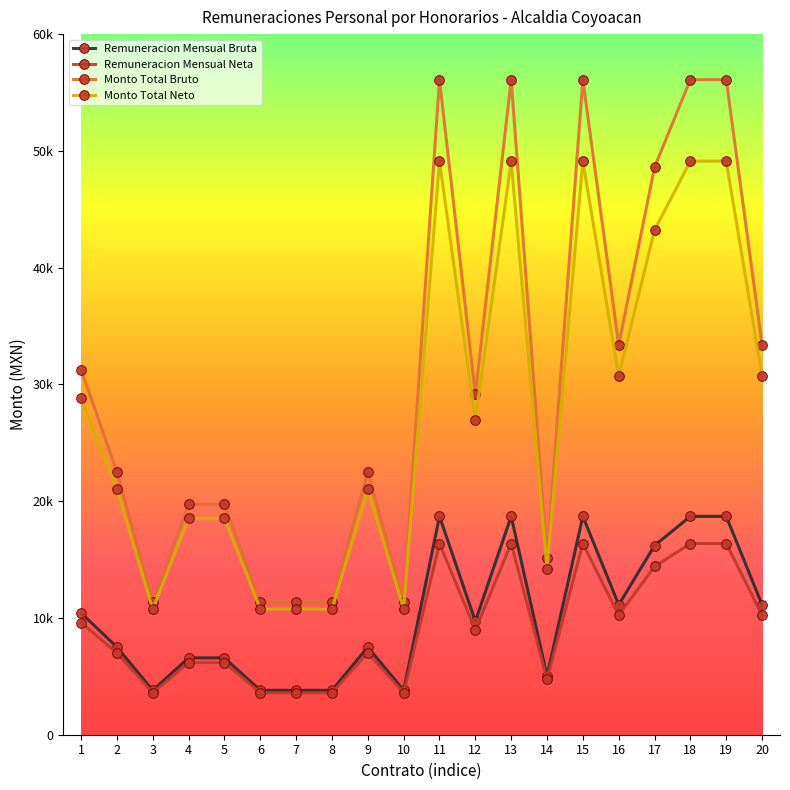

What are all the series names shown in the legend?

Remuneracion Mensual Bruta, Remuneracion Mensual Neta, Monto Total Bruto, Monto Total Neto